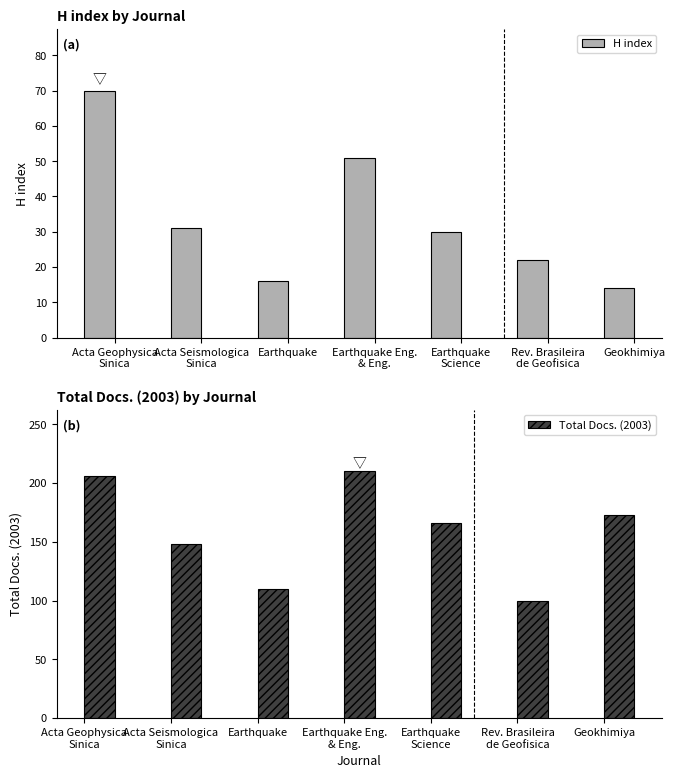

What is the greatest value displayed?

210